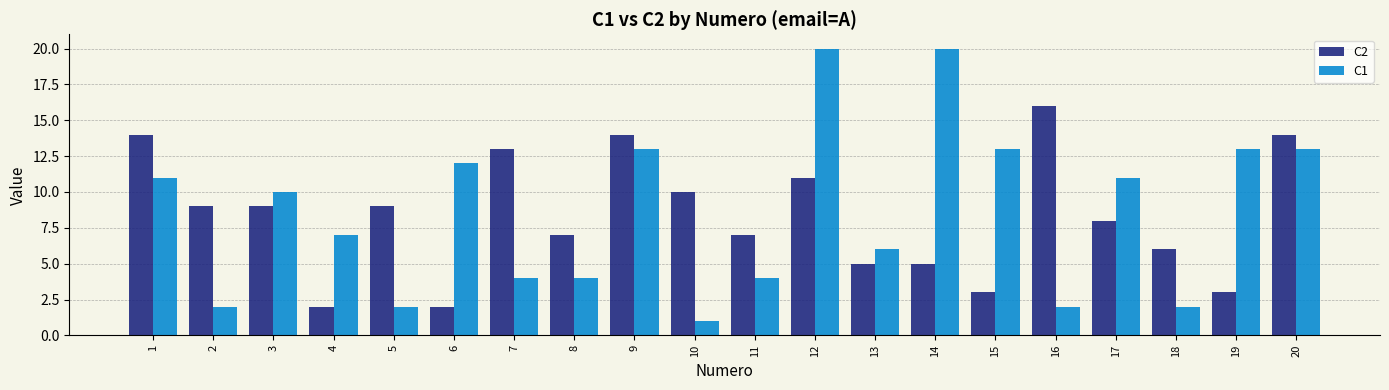

How many data points in C1 are less than 10?

10